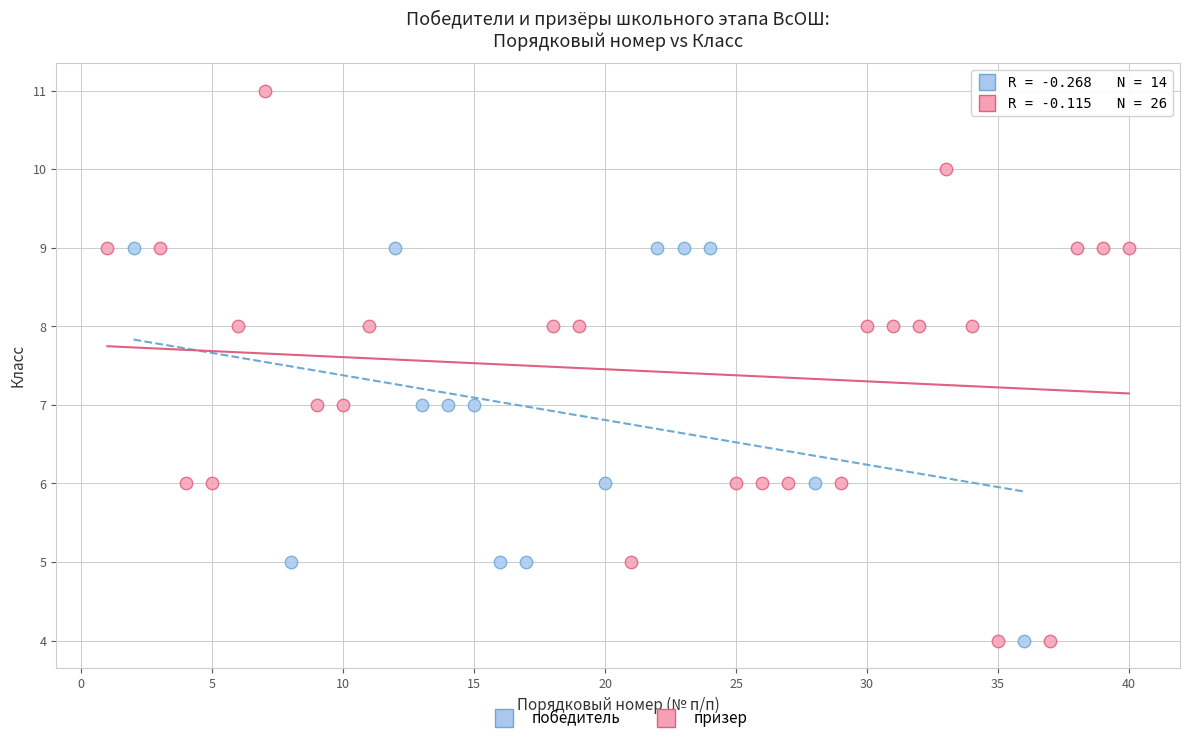

What are all the series names shown in the legend?

победитель, призер